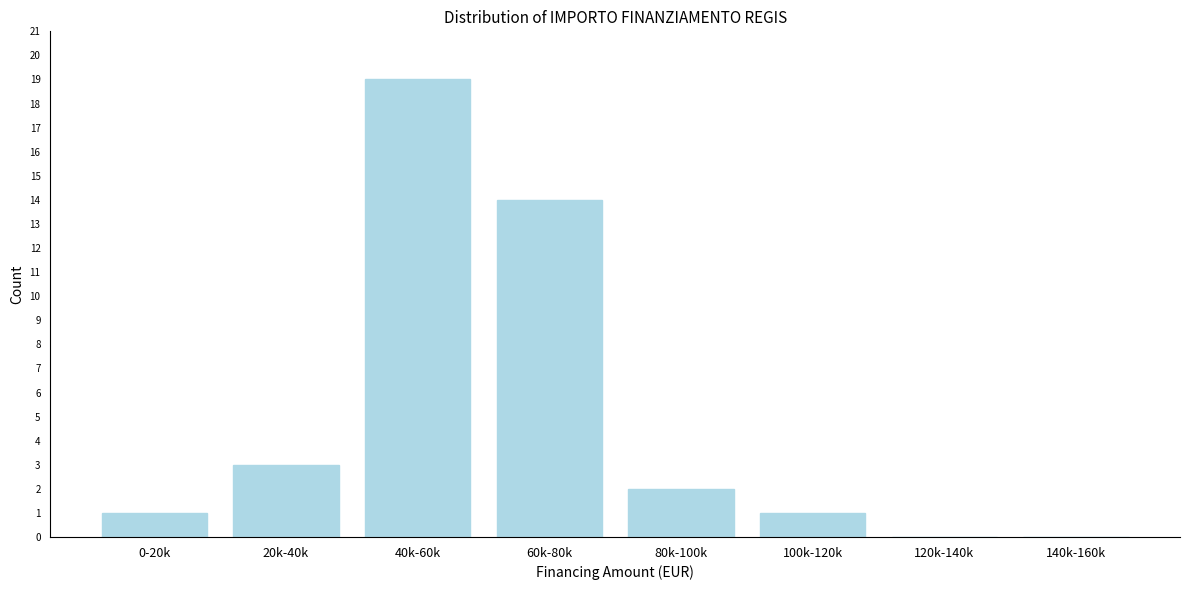

Reading left to right, list all the values displayed in this chart.

0-20k=1	20k-40k=3	40k-60k=19	60k-80k=14	80k-100k=2	100k-120k=1	120k-140k=0	140k-160k=0